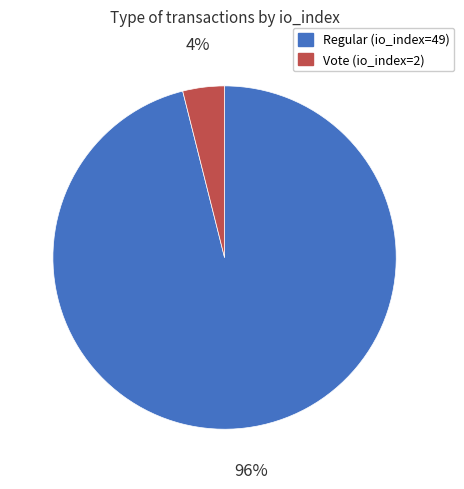

Which has a higher value, Regular (io_index=49) or Vote (io_index=2)?

Regular (io_index=49)